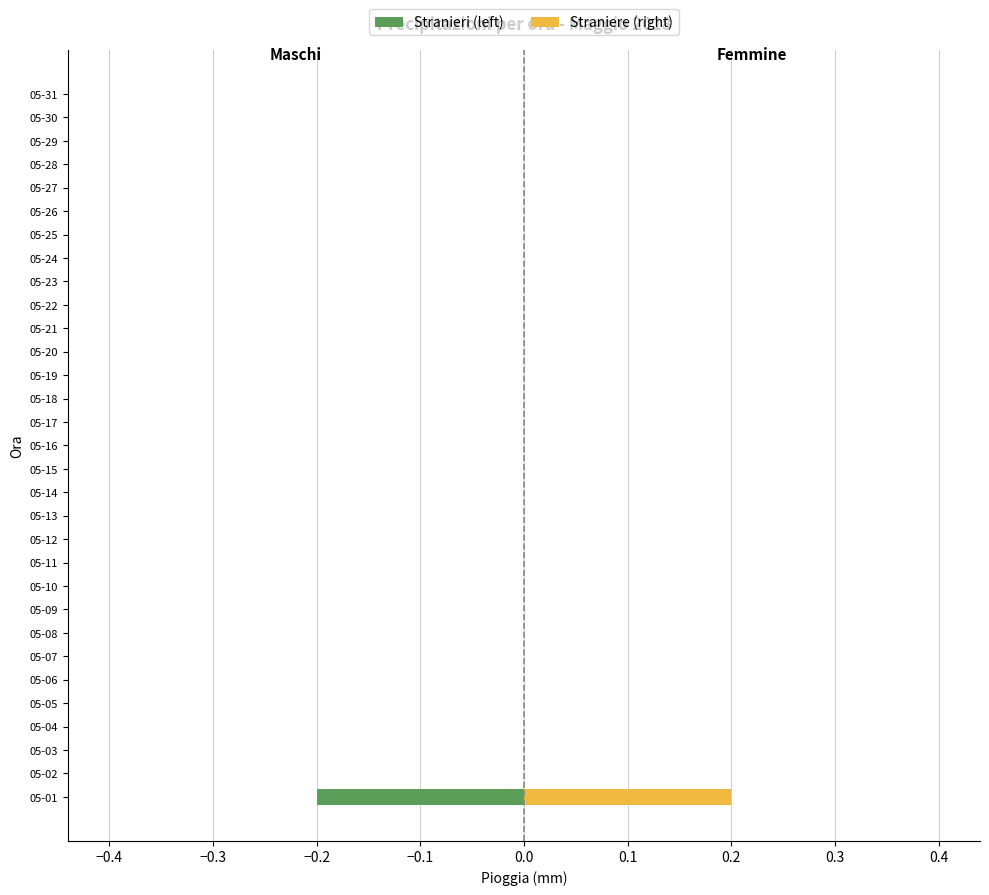

How many values in Stranieri (left) are below zero?

1